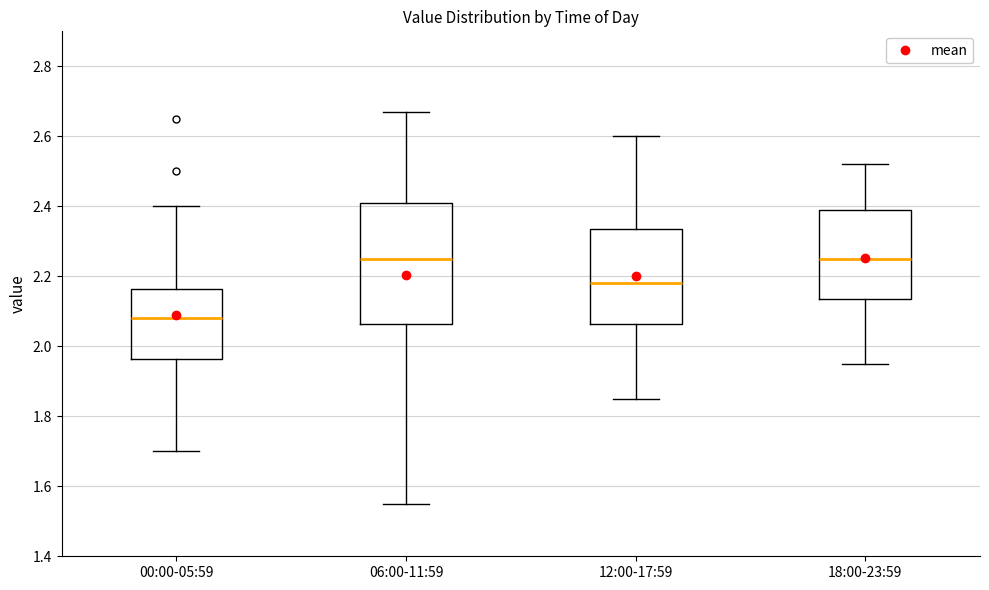

Reading left to right, transcribe this box plot: for each box, give where its median line is, the range the box spans, and where its two whiskers end, as read against the y-axis. The values are not printed on the chart, so give them approximately, as read against the axis.

00:00-05:59: median 2.08, box 1.96 to 2.16, whiskers 1.70 to 2.40
06:00-11:59: median 2.26, box 2.06 to 2.42, whiskers 1.56 to 2.68
12:00-17:59: median 2.18, box 2.06 to 2.34, whiskers 1.86 to 2.60
18:00-23:59: median 2.26, box 2.14 to 2.40, whiskers 1.96 to 2.52